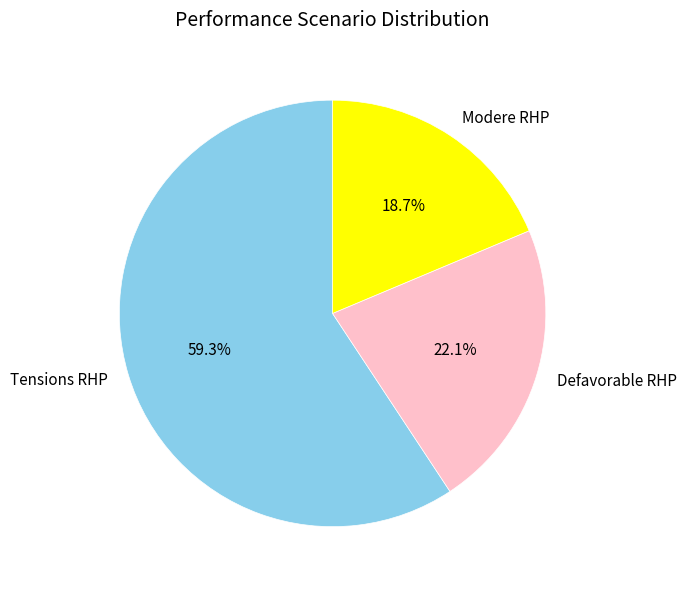

What is the total percentage of Tensions RHP and Modere RHP?

77.9%